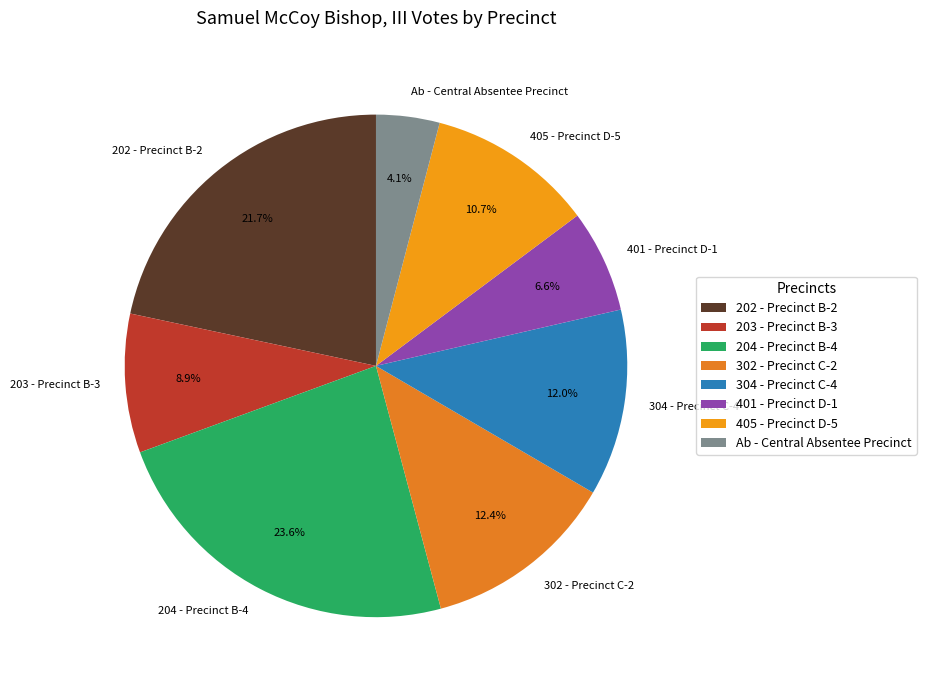

Which category has the biggest portion of the pie?

204 - Precinct B-4